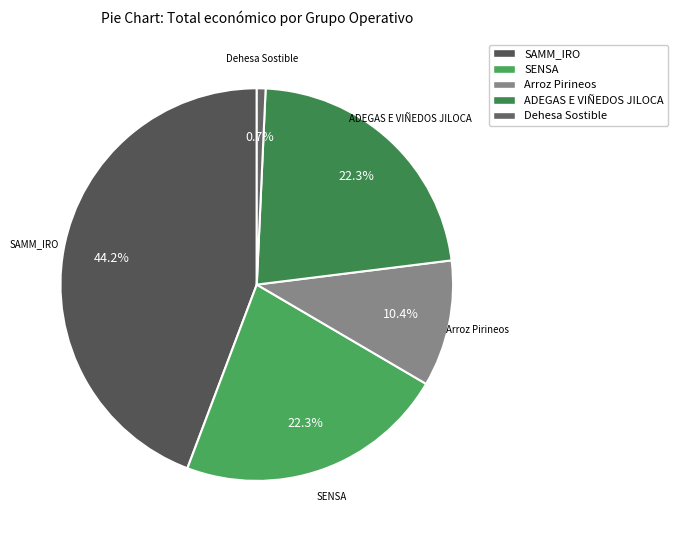

Does ADEGAS E VIÑEDOS JILOCA account for over 50% of the chart?

No